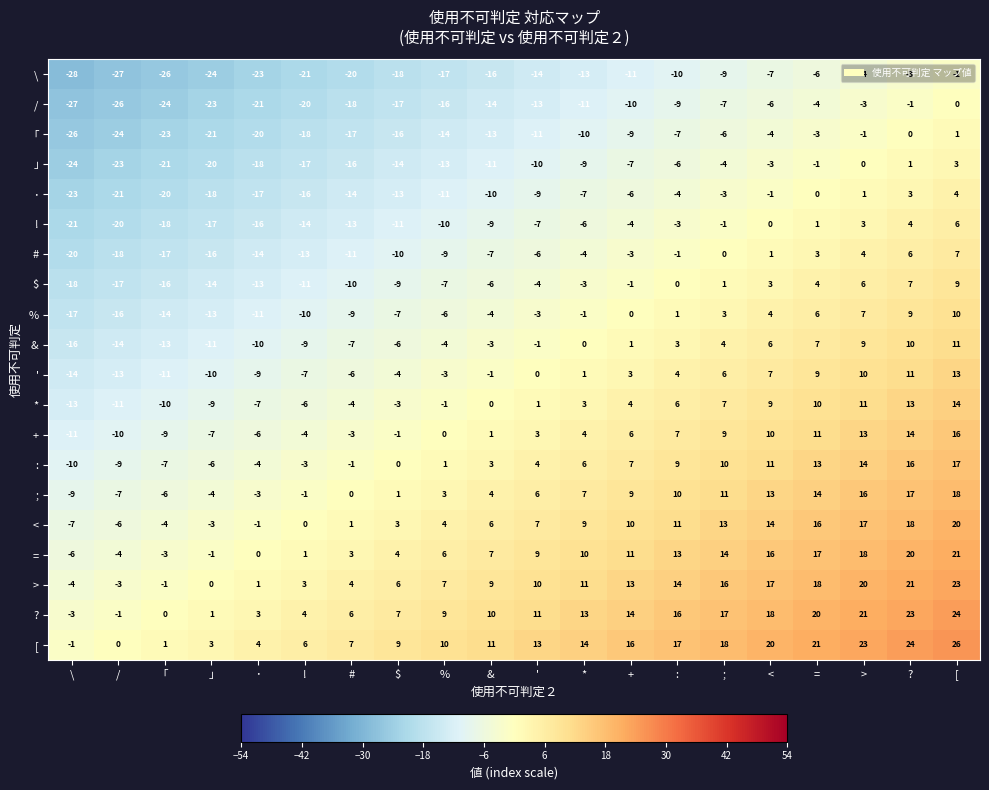

What is the difference between the highest and lowest values at >?

27